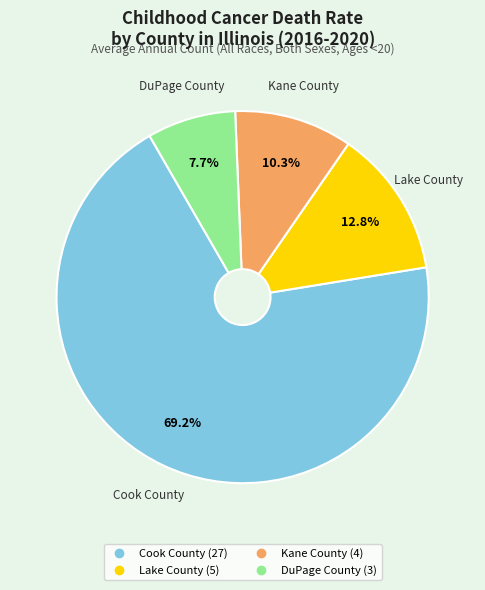

Is it true that Kane County is 10% of the pie?

True